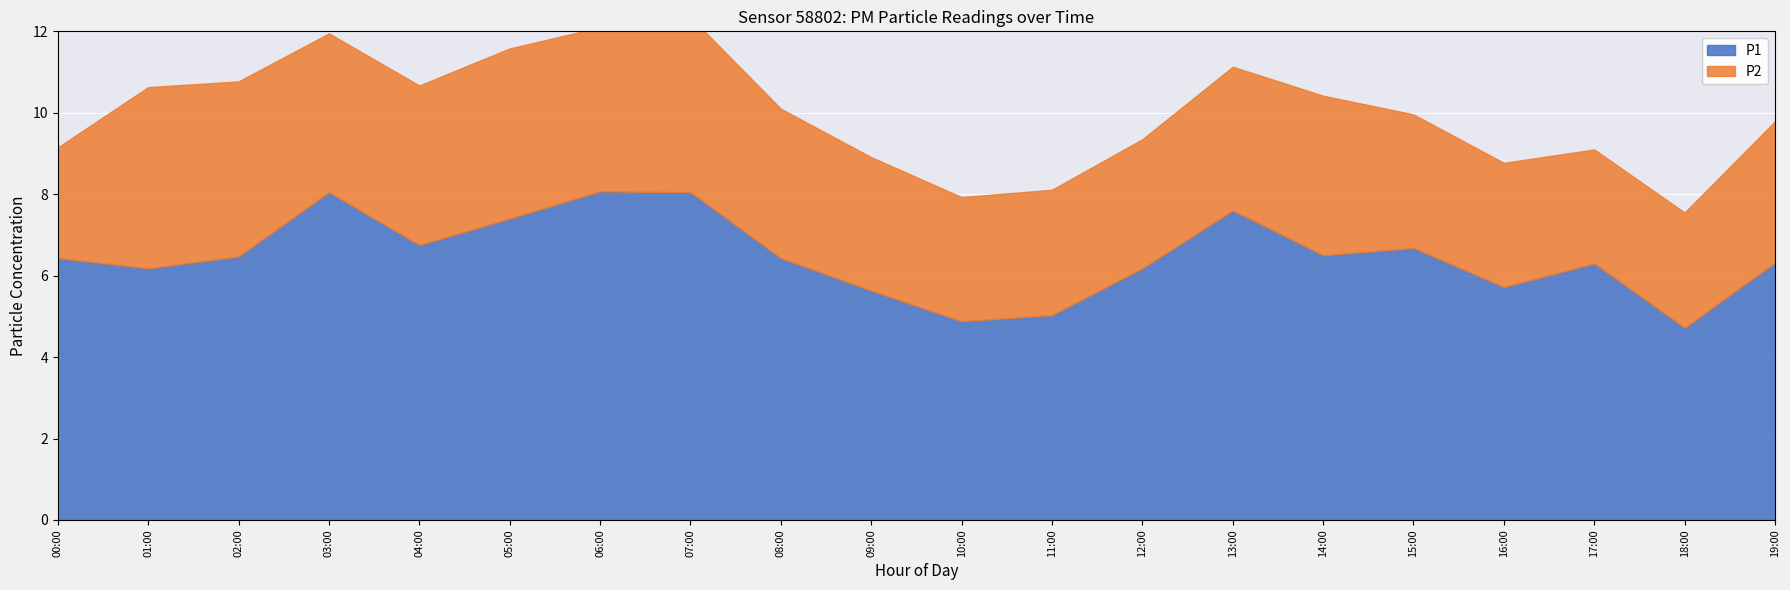

In P1, how many points are lower than both neighbors (excluding endpoints)?

6